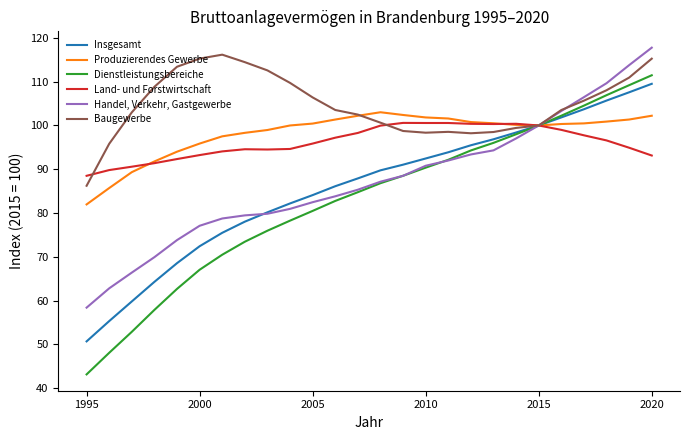

What is the lowest value of the Insgesamt series?

50.7